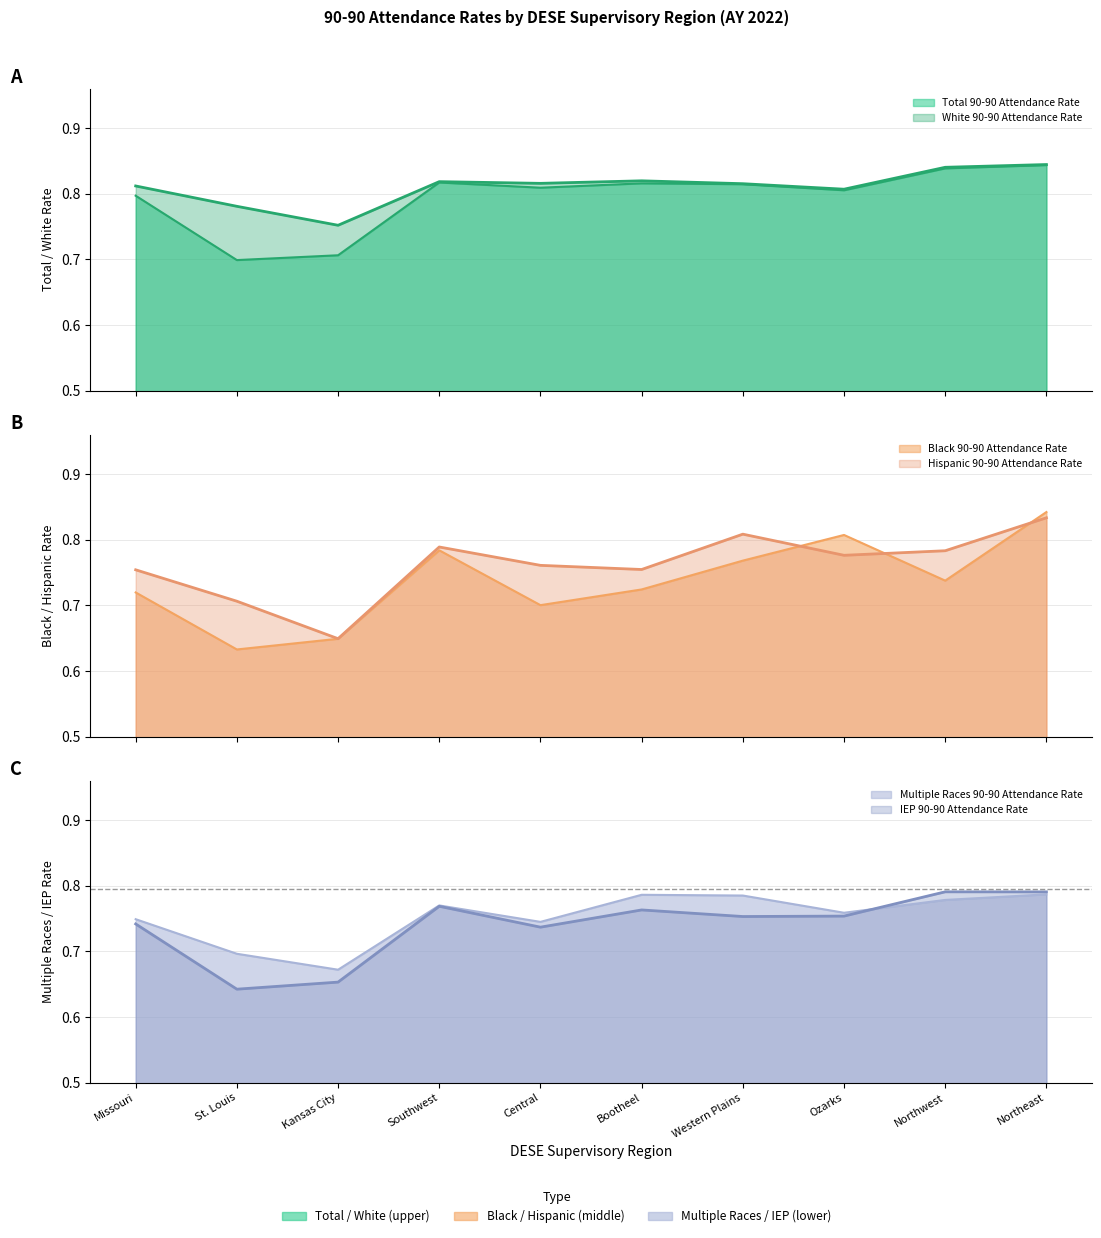

Reading left to right, transcribe all the data shown in this chart.

Total 90-90 Attendance Rate: Missouri=0.8	St. Louis=0.7	Kansas City=0.7	Southwest=0.8	Central=0.8	Bootheel=0.8	Western Plains=0.8	Ozarks=0.8	Northwest=0.8	Northeast=0.8
White 90-90 Attendance Rate: Missouri=0.8	St. Louis=0.8	Kansas City=0.8	Southwest=0.8	Central=0.8	Bootheel=0.8	Western Plains=0.8	Ozarks=0.8	Northwest=0.8	Northeast=0.8
Black 90-90 Attendance Rate: Missouri=0.7	St. Louis=0.6	Kansas City=0.6	Southwest=0.8	Central=0.7	Bootheel=0.7	Western Plains=0.8	Ozarks=0.8	Northwest=0.7	Northeast=0.8
Hispanic 90-90 Attendance Rate: Missouri=0.8	St. Louis=0.7	Kansas City=0.6	Southwest=0.8	Central=0.8	Bootheel=0.8	Western Plains=0.8	Ozarks=0.8	Northwest=0.8	Northeast=0.8
Multiple Races 90-90 Attendance Rate: Missouri=0.7	St. Louis=0.7	Kansas City=0.7	Southwest=0.8	Central=0.7	Bootheel=0.8	Western Plains=0.8	Ozarks=0.8	Northwest=0.8	Northeast=0.8
IEP 90-90 Attendance Rate: Missouri=0.7	St. Louis=0.6	Kansas City=0.7	Southwest=0.8	Central=0.7	Bootheel=0.8	Western Plains=0.8	Ozarks=0.8	Northwest=0.8	Northeast=0.8